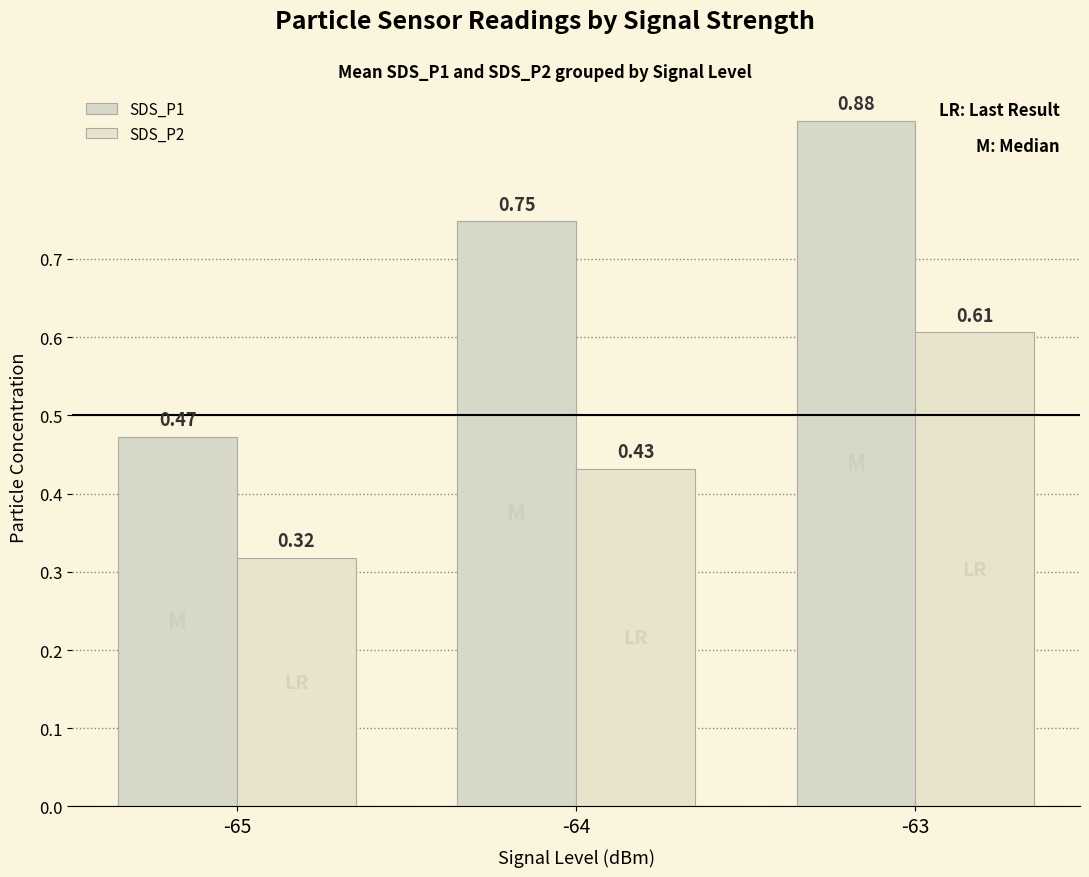

Reading left to right, list all the values displayed in this chart.

SDS_P1: 0.5	0.7	0.9
SDS_P2: 0.3	0.4	0.6